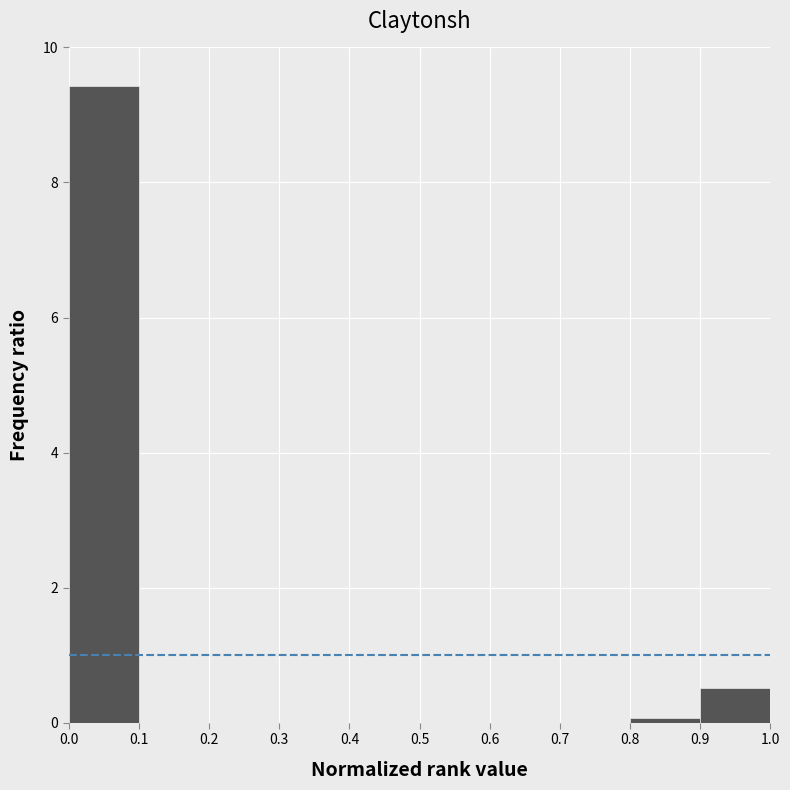

Reading left to right, list every bar in this chart as the range it spans on the x-axis followed by its height. The values are not printed on the chart, so give them approximately, as read against the axis.

0.0 to 0.1: 9.4
0.1 to 0.2: 0
0.2 to 0.3: 0
0.3 to 0.4: 0
0.4 to 0.5: 0
0.5 to 0.6: 0
0.6 to 0.7: 0
0.7 to 0.8: 0
0.8 to 0.9: under 0.2
0.9 to 1.0: 0.6